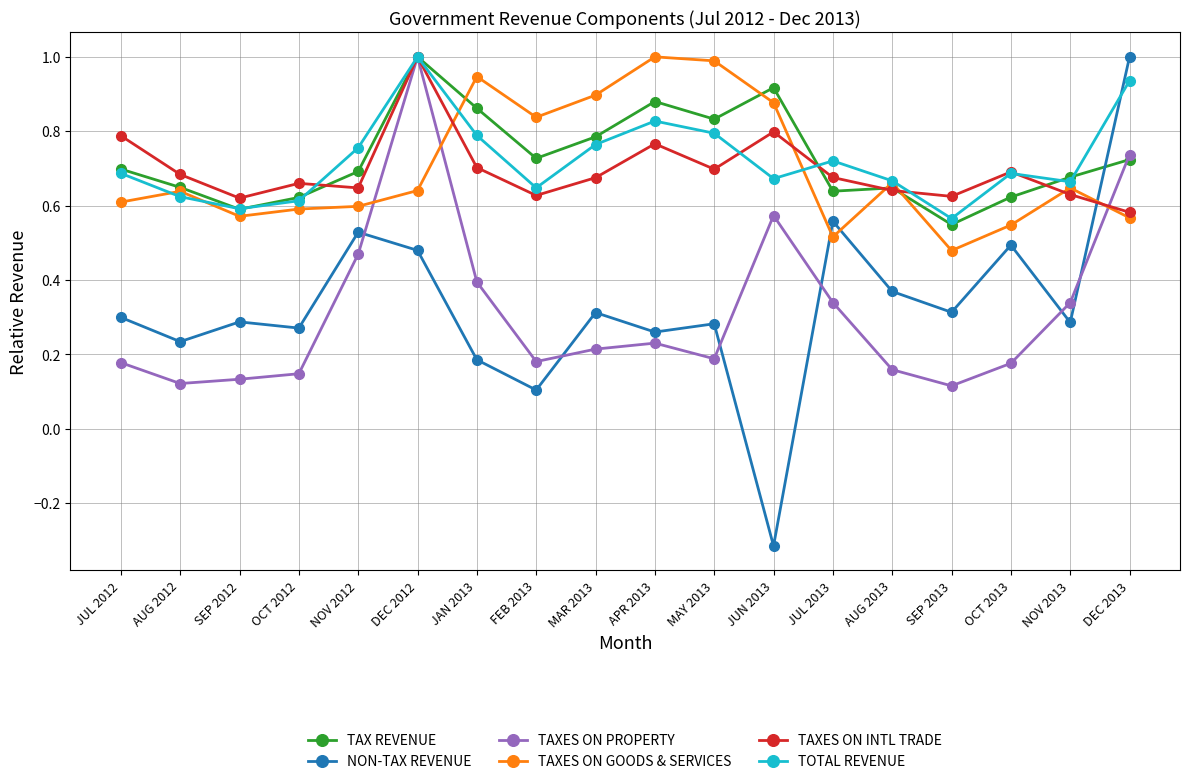

How many categories are shown in the chart?

18